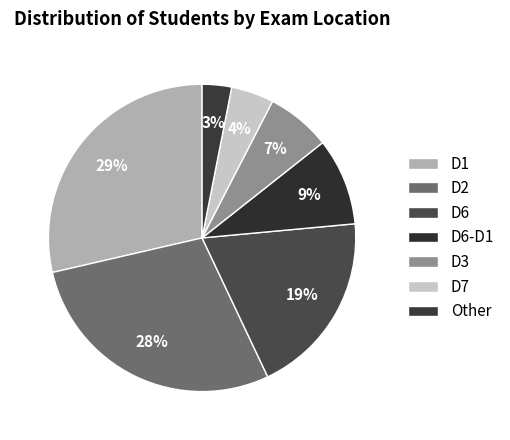

How many segments does this pie chart have?

7